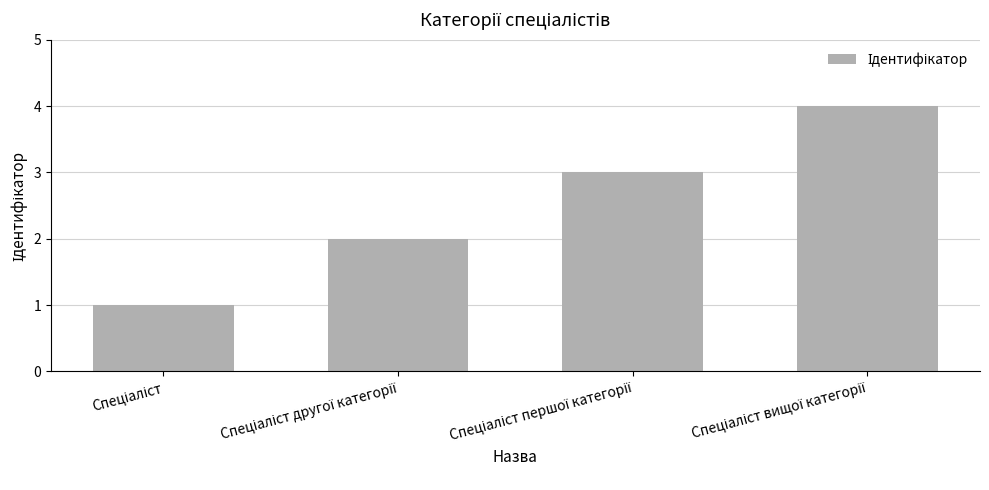

Does the chart contain stacked bars?

No